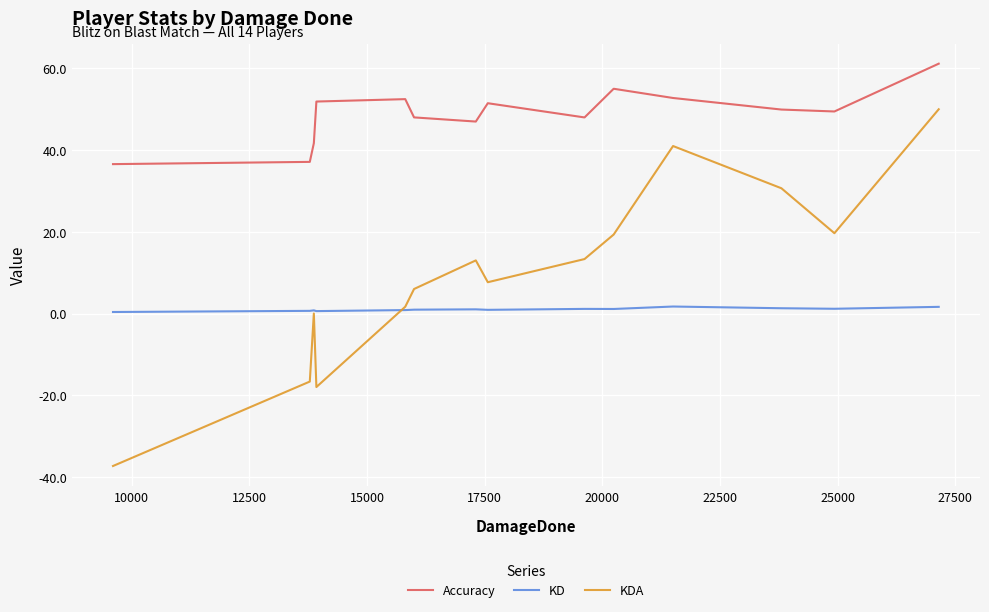

What are all the series names shown in the legend?

Accuracy, KD, KDA